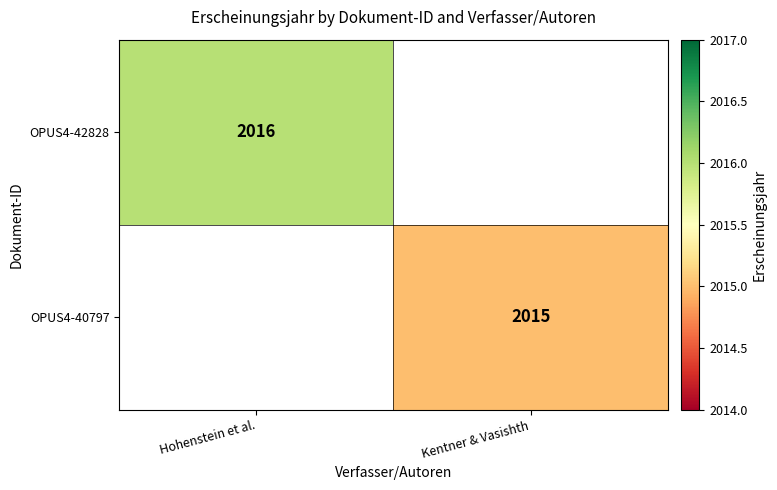

Is the value of OPUS4-42828 at Hohenstein et al. greater than the value of OPUS4-40797 at Kentner & Vasishth?

Yes